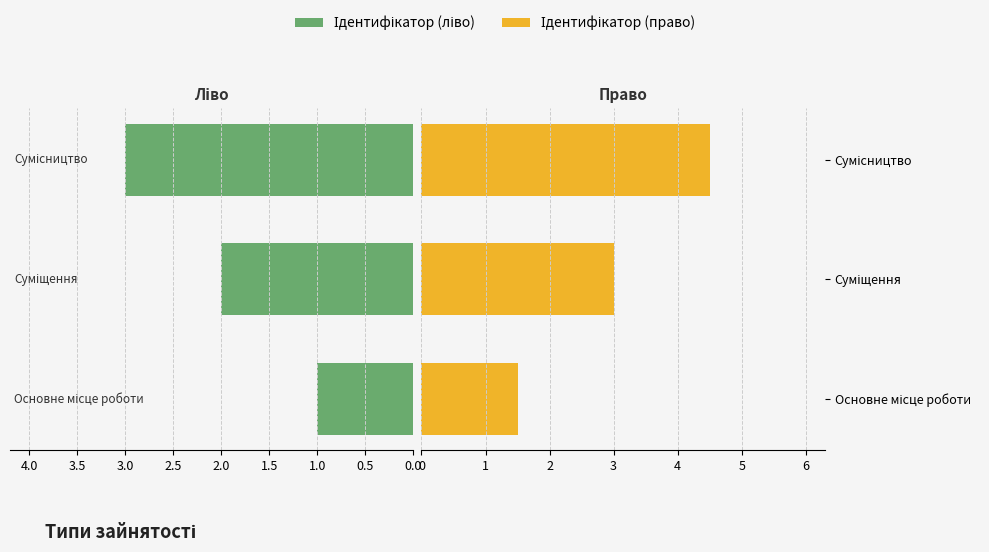

Which series has the widest spread of values?

Ідентифікатор (право)